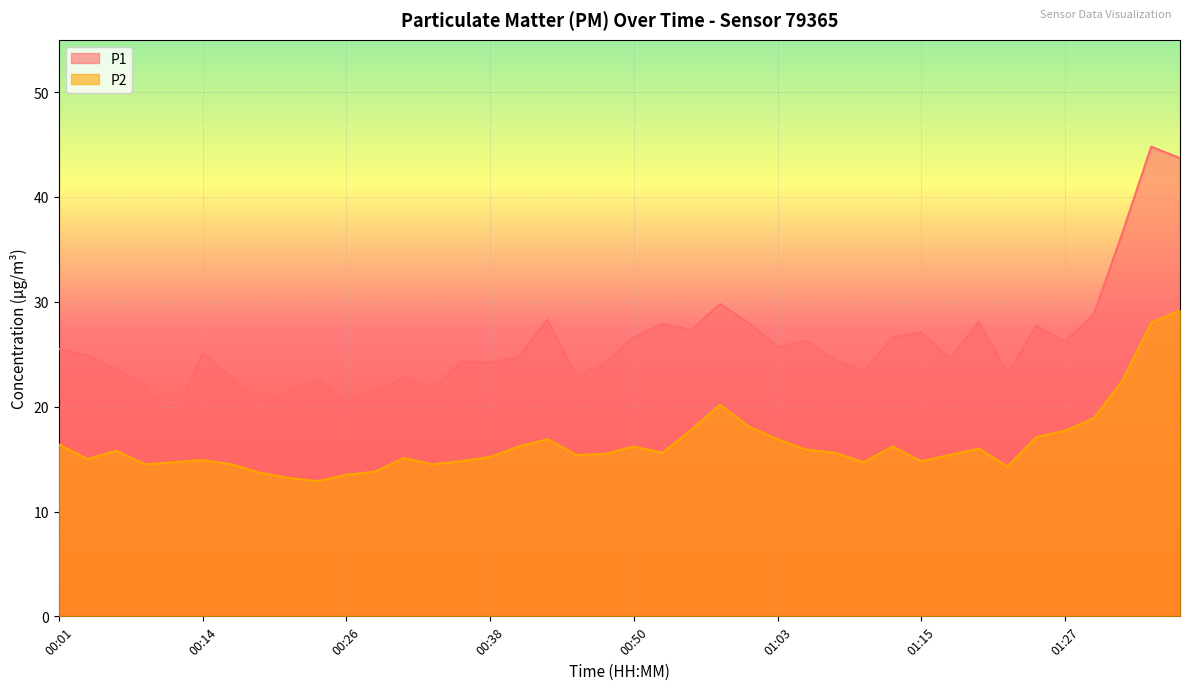

What are all the series names shown in the legend?

P1, P2